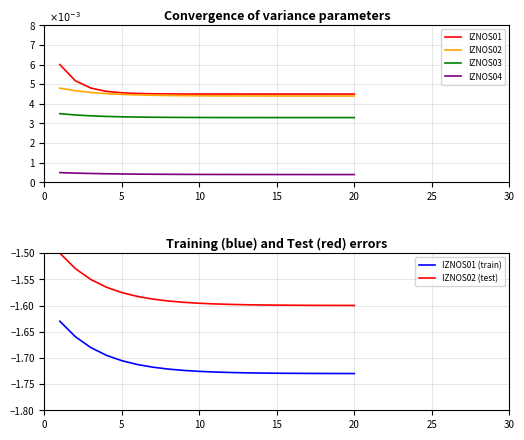

True or false: IZNOS02 (test) and IZNOS01 (train) cross at least once.

False